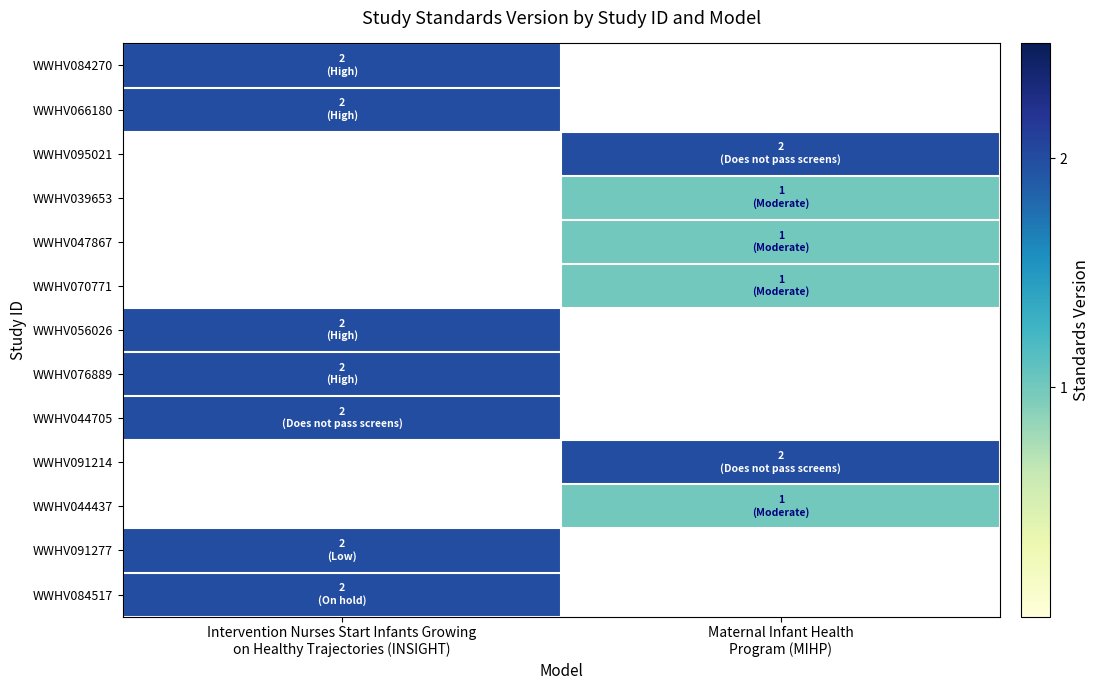

How many data points does each series have?

2